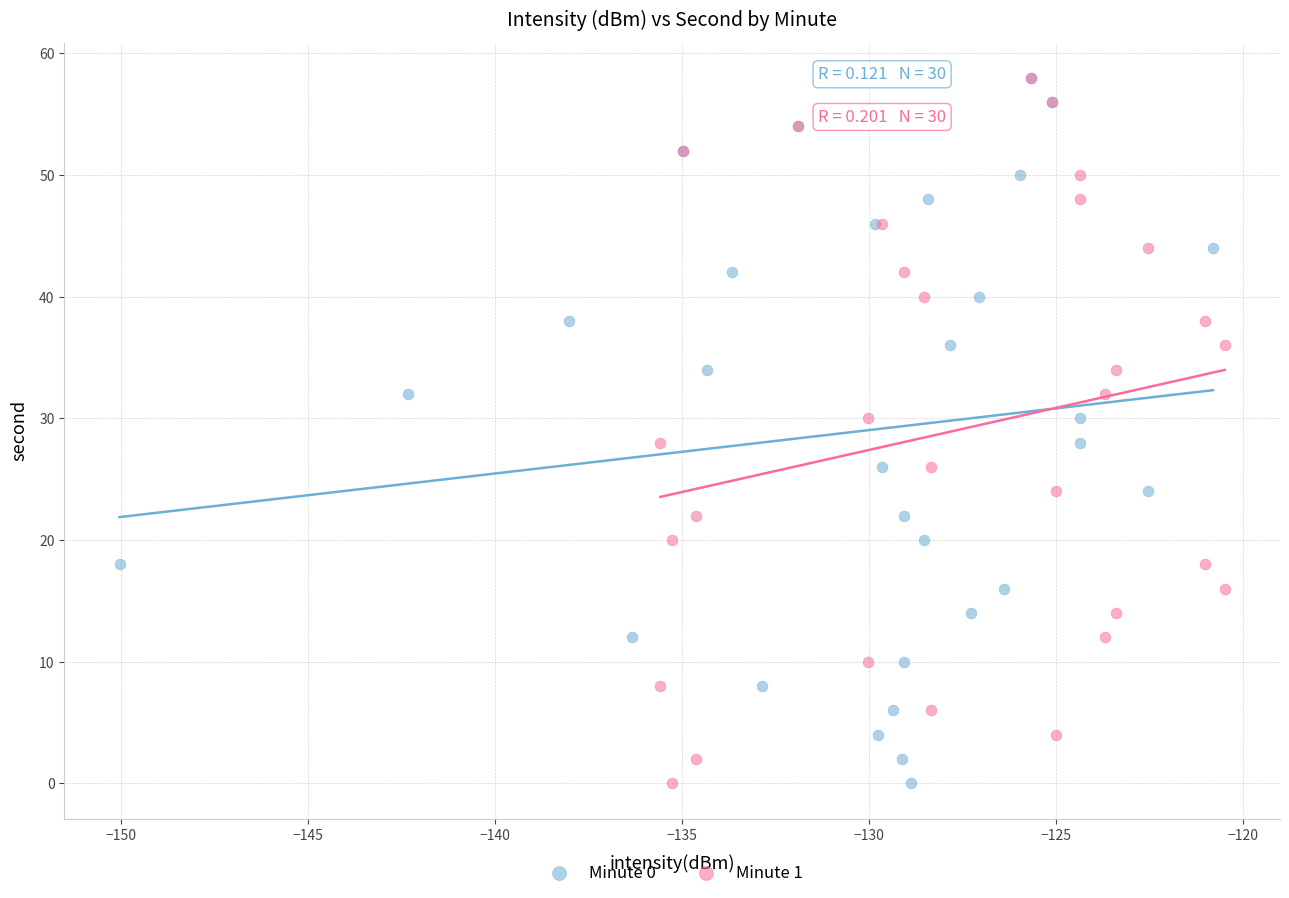

What are all the series names shown in the legend?

Minute 0, Minute 1